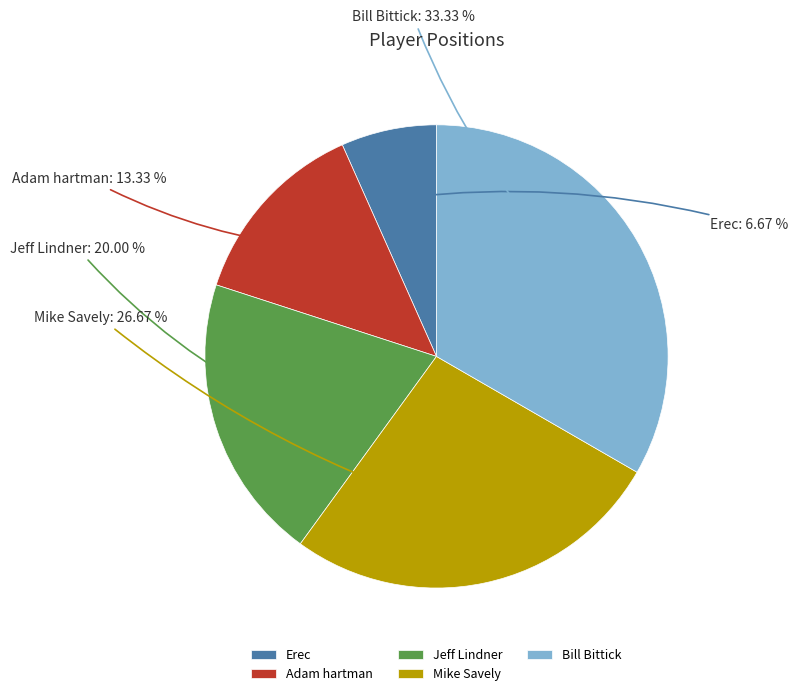

Between Bill Bittick and Adam hartman, which is larger?

Bill Bittick